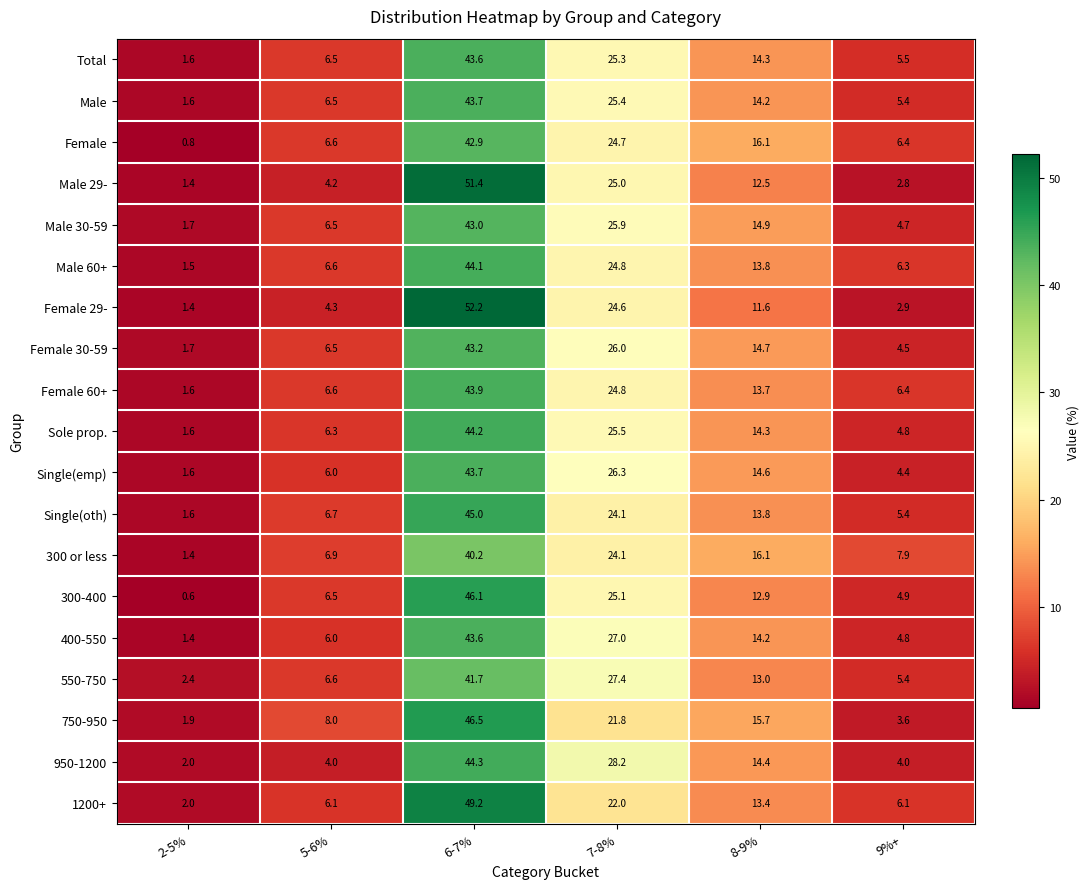

What is the sum of the 950-1200 values at 5-6% and 8-9%?

18.4